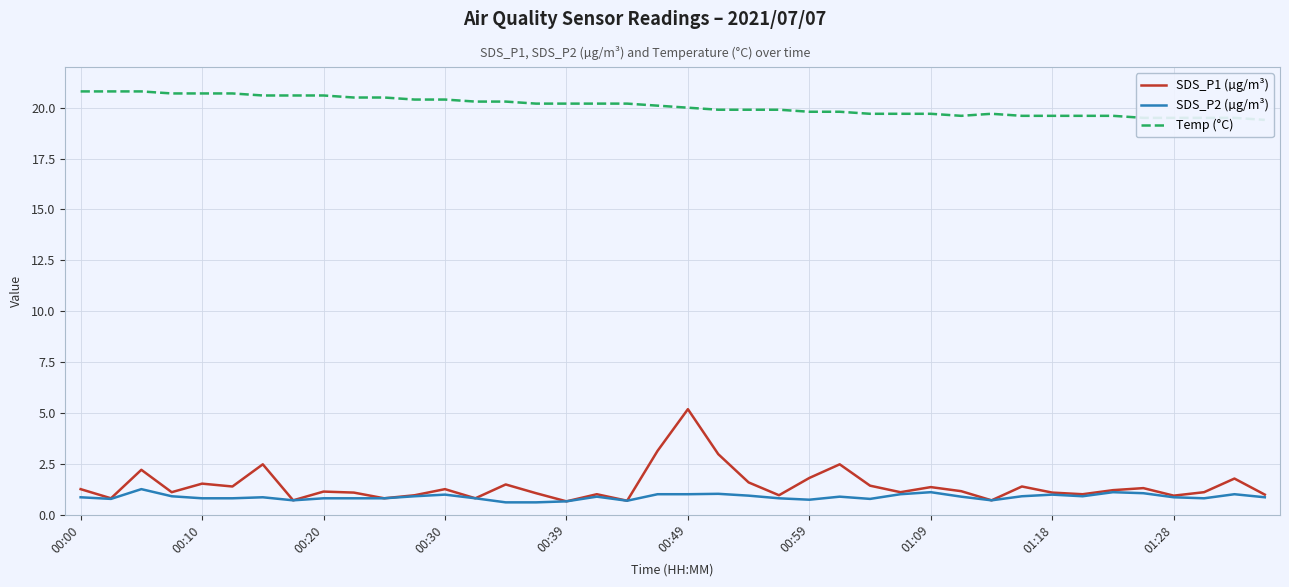

What is the highest value of the SDS_P1 (µg/m³) series?

5.2